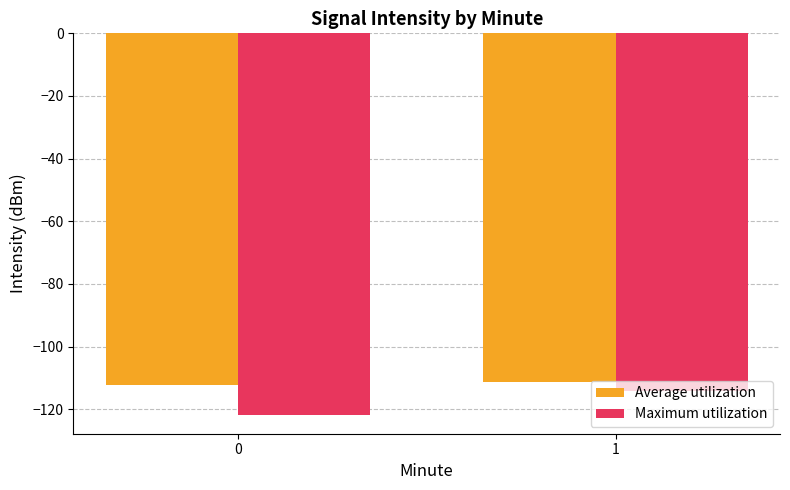

Which series has the largest range (max minus min)?

Maximum utilization